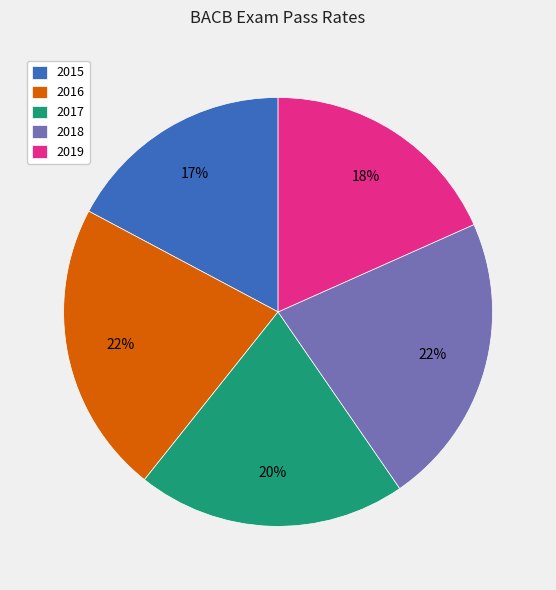

Is it true that 2017 is 10% of the pie?

False